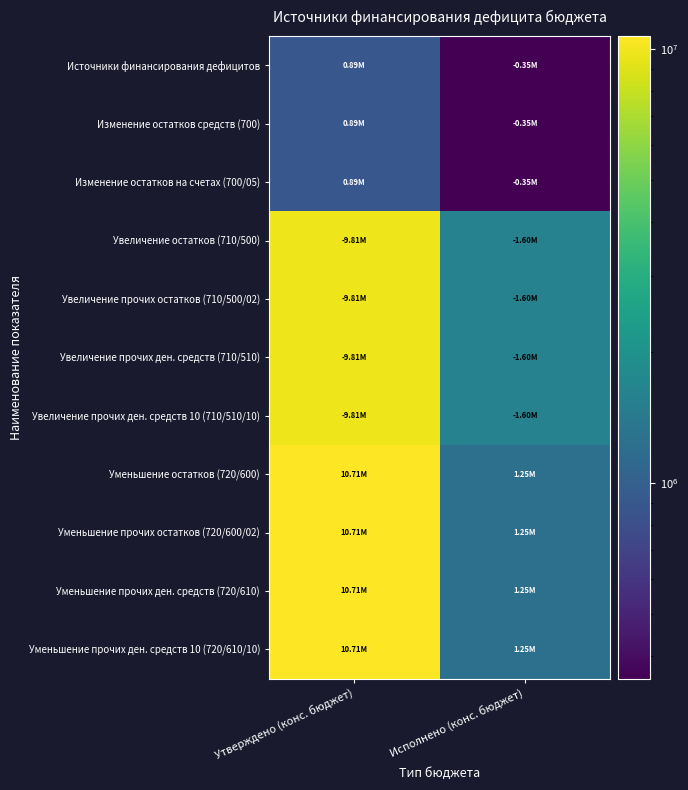

Reading left to right, transcribe all the data shown in this chart.

Источники финансирования дефицитов: Утверждено (конс. бюджет)=894807.4	Исполнено (конс. бюджет)=354114.5
Изменение остатков средств (700): Утверждено (конс. бюджет)=894807.4	Исполнено (конс. бюджет)=354114.5
Изменение остатков на счетах (700/05): Утверждено (конс. бюджет)=894807.4	Исполнено (конс. бюджет)=354114.5
Увеличение остатков (710/500): Утверждено (конс. бюджет)=9813400.0	Исполнено (конс. бюджет)=1604824.9
Увеличение прочих остатков (710/500/02): Утверждено (конс. бюджет)=9813400.0	Исполнено (конс. бюджет)=1604824.9
Увеличение прочих ден. средств (710/510): Утверждено (конс. бюджет)=9813400.0	Исполнено (конс. бюджет)=1604824.9
Увеличение прочих ден. средств 10 (710/510/10): Утверждено (конс. бюджет)=9813400.0	Исполнено (конс. бюджет)=1604824.9
Уменьшение остатков (720/600): Утверждено (конс. бюджет)=10708207.4	Исполнено (конс. бюджет)=1250710.4
Уменьшение прочих остатков (720/600/02): Утверждено (конс. бюджет)=10708207.4	Исполнено (конс. бюджет)=1250710.4
Уменьшение прочих ден. средств (720/610): Утверждено (конс. бюджет)=10708207.4	Исполнено (конс. бюджет)=1250710.4
Уменьшение прочих ден. средств 10 (720/610/10): Утверждено (конс. бюджет)=10708207.4	Исполнено (конс. бюджет)=1250710.4